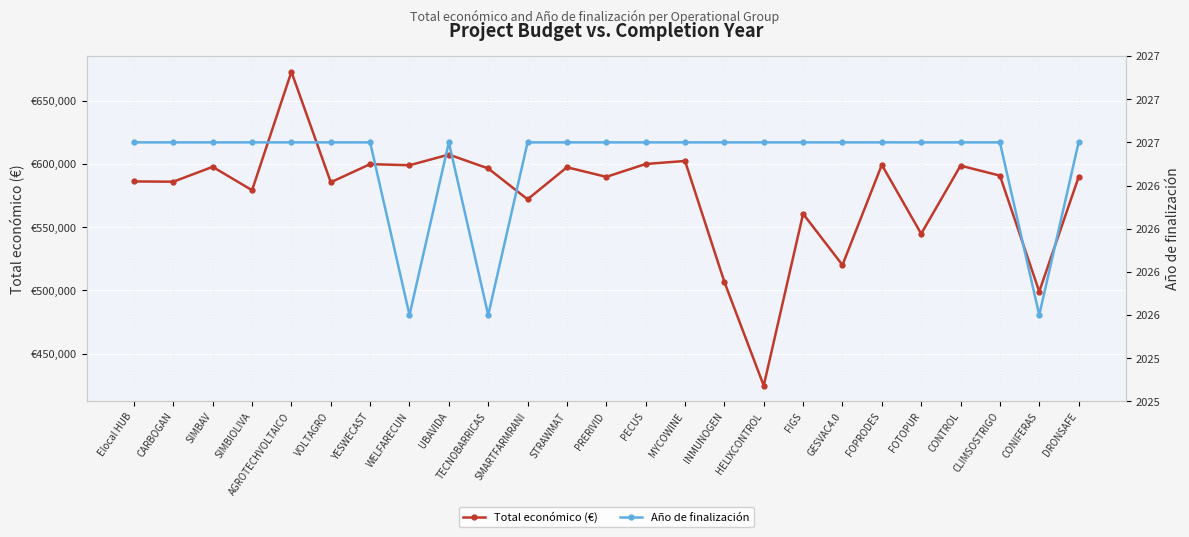

True or false: Año de finalización has a value of 2027.0 at PRERIVID.

True